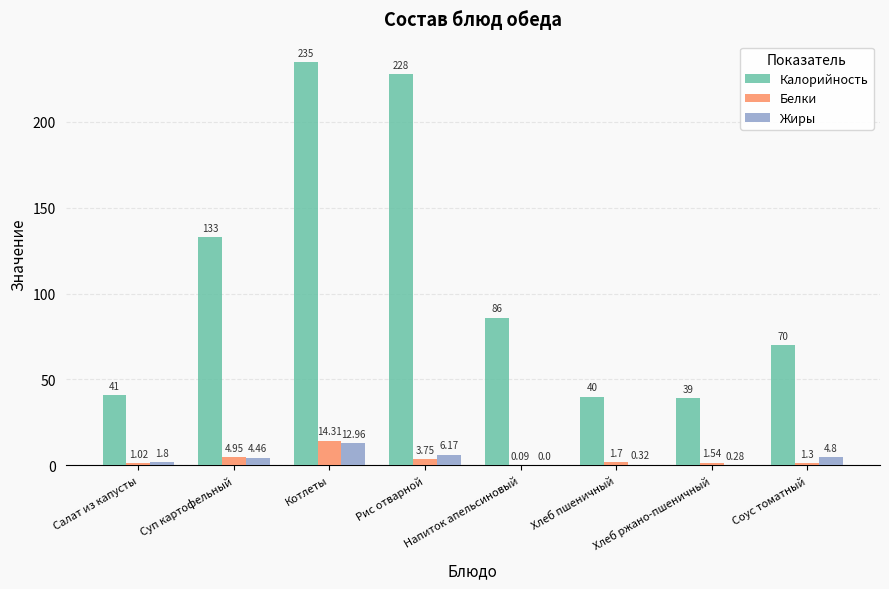

At which category is the sum across all series the highest?

Котлеты